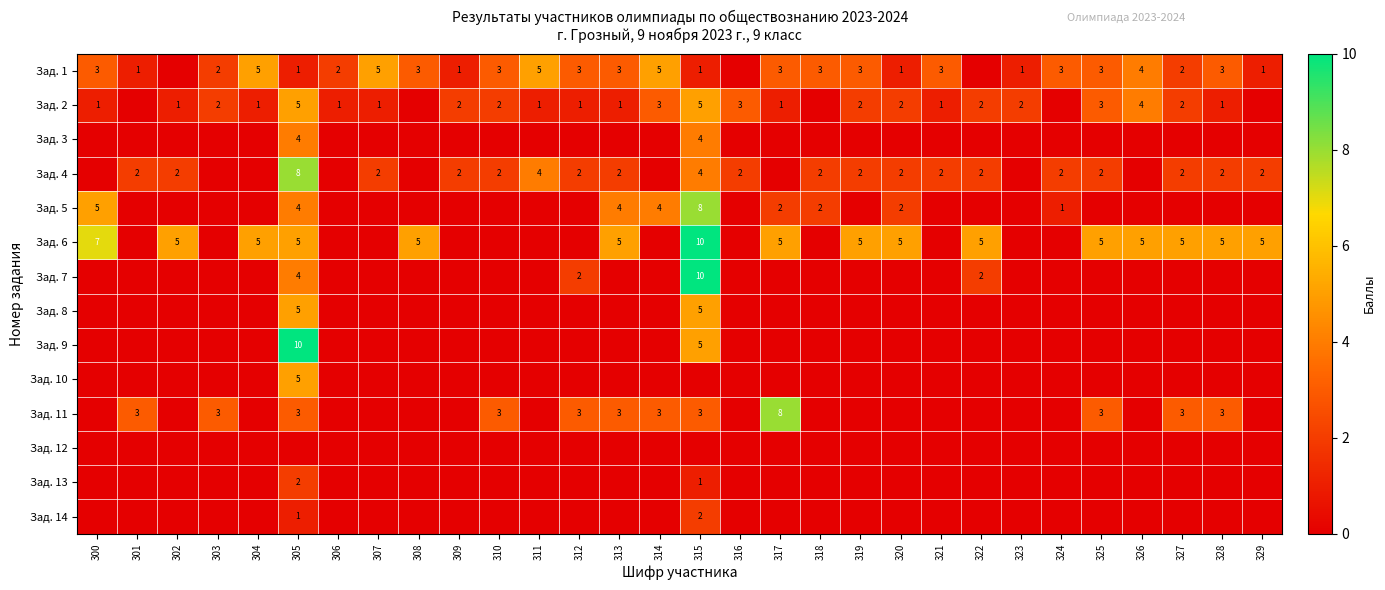

Between 329 and 300, which is larger?

300